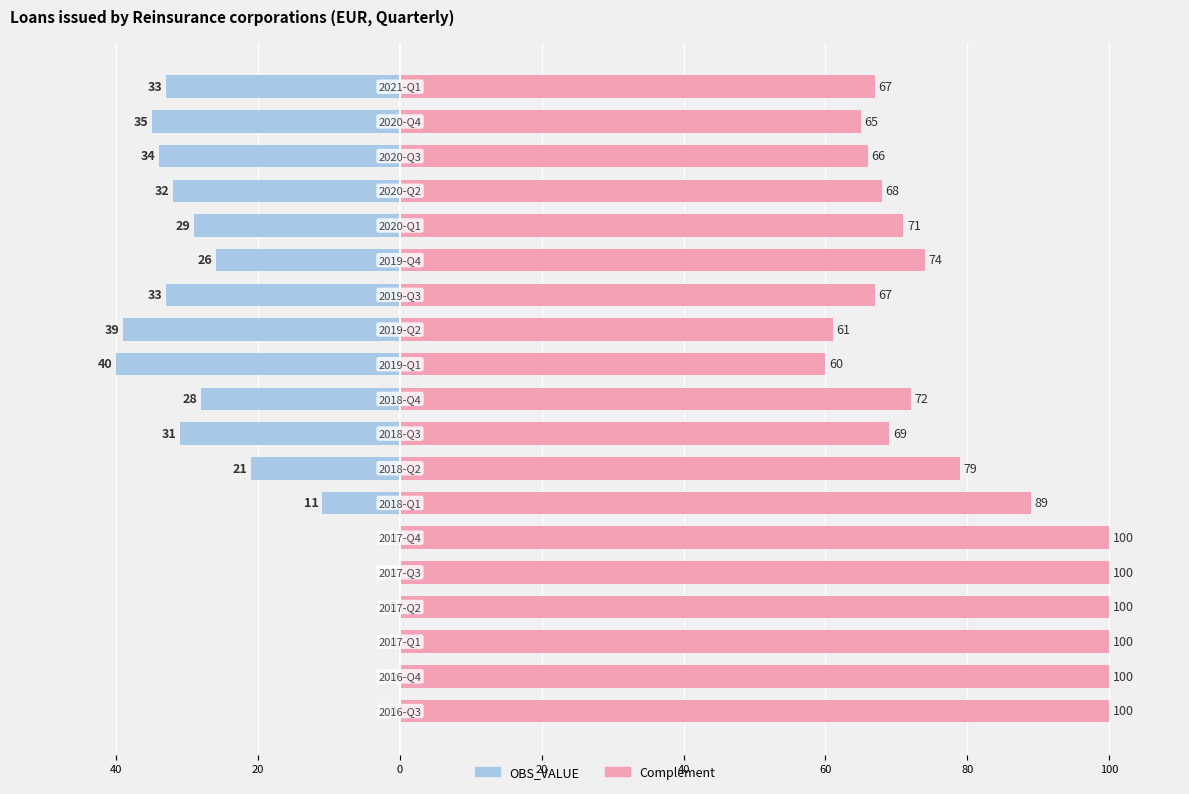

Reading left to right, list all the values displayed in this chart.

OBS_VALUE: 0	0	0	0	0	0	-11	-21	-31	-28	-40	-39	-33	-26	-29	-32	-34	-35	-33
Complement: 100	100	100	100	100	100	89	79	69	72	60	61	67	74	71	68	66	65	67